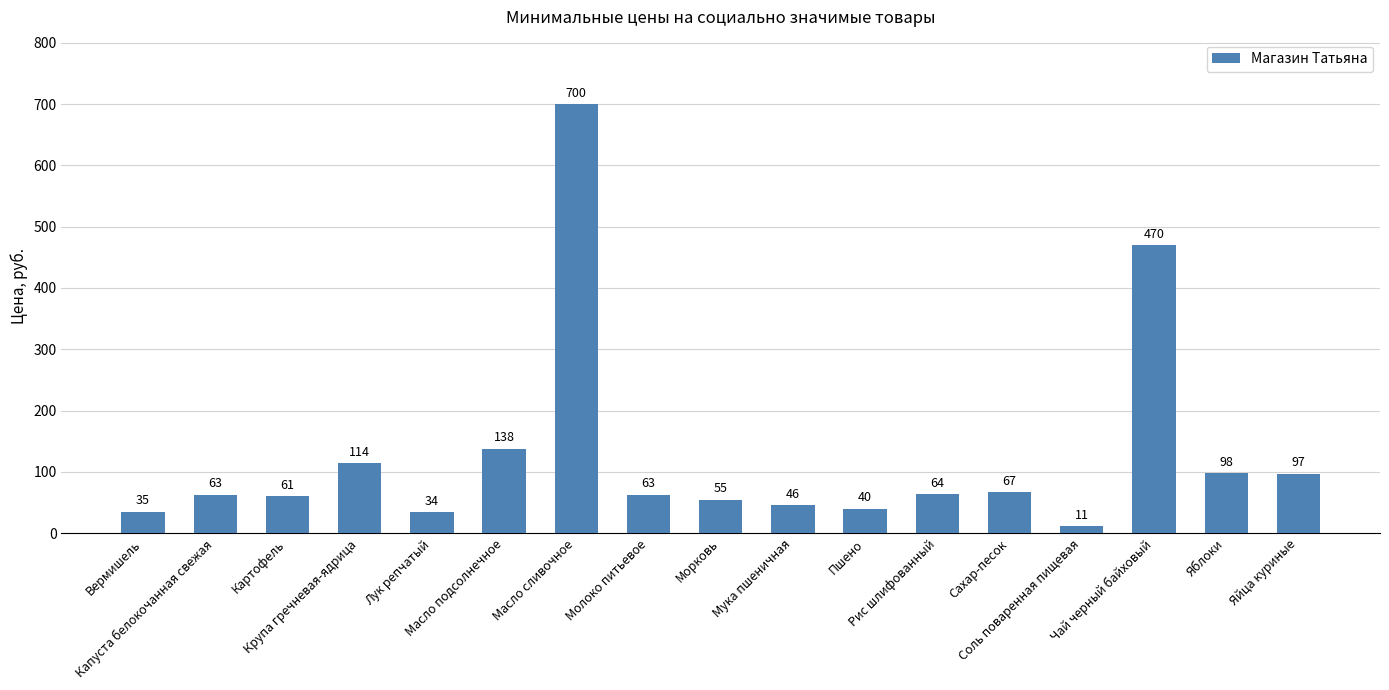

Read the value at Яблоки, to the nearest 100.

100